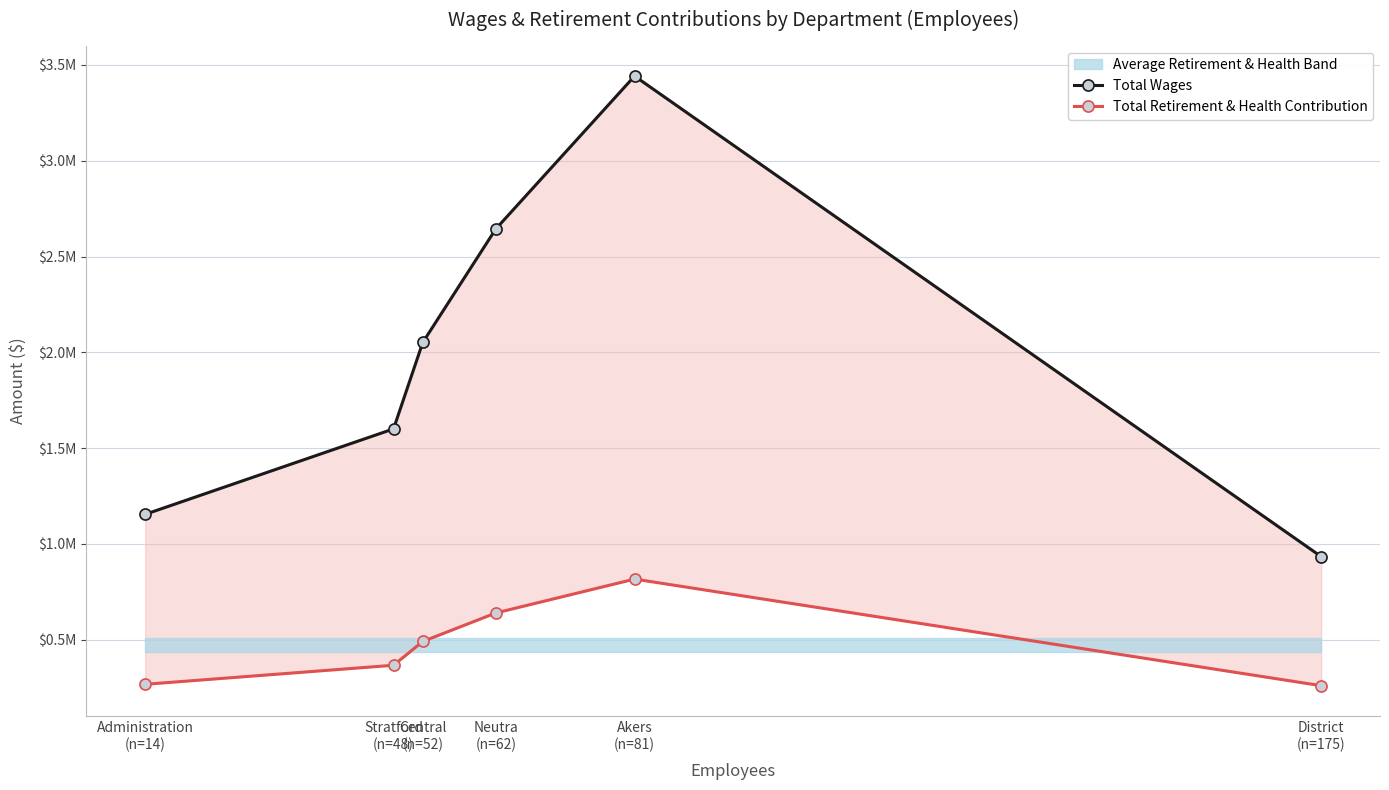

List the series in order of their overall mean, highest first.

Total Wages, Total Retirement & Health Contribution